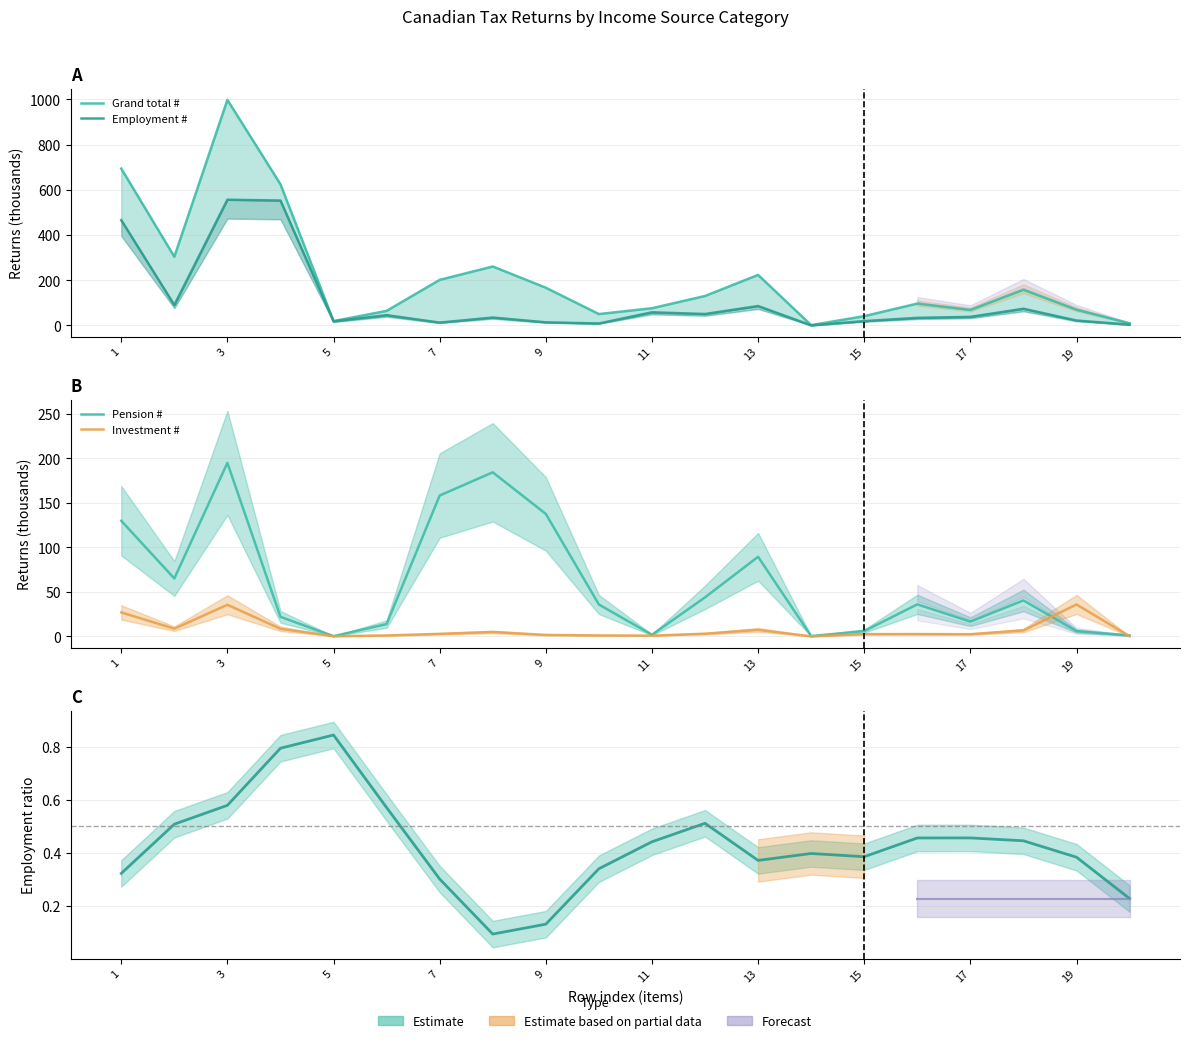

Which series has the widest spread of values?

Grand total #